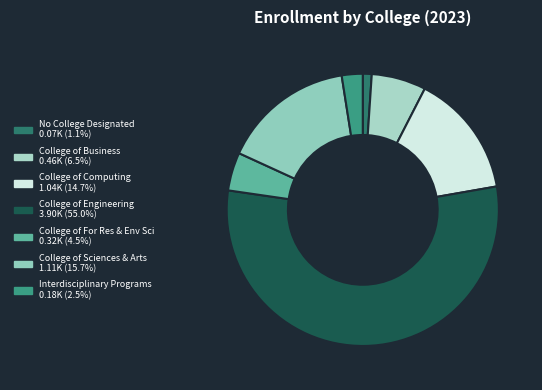

The No College Designated slice represents 1% of the pie. True or false?

True